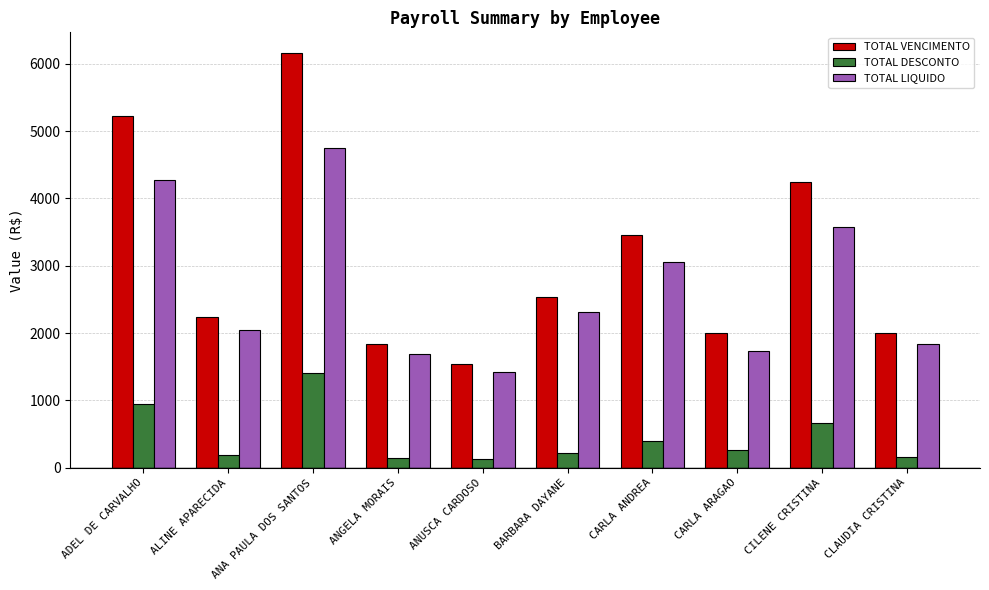

Where is TOTAL VENCIMENTO nearest to the value 3853?

CILENE CRISTINA